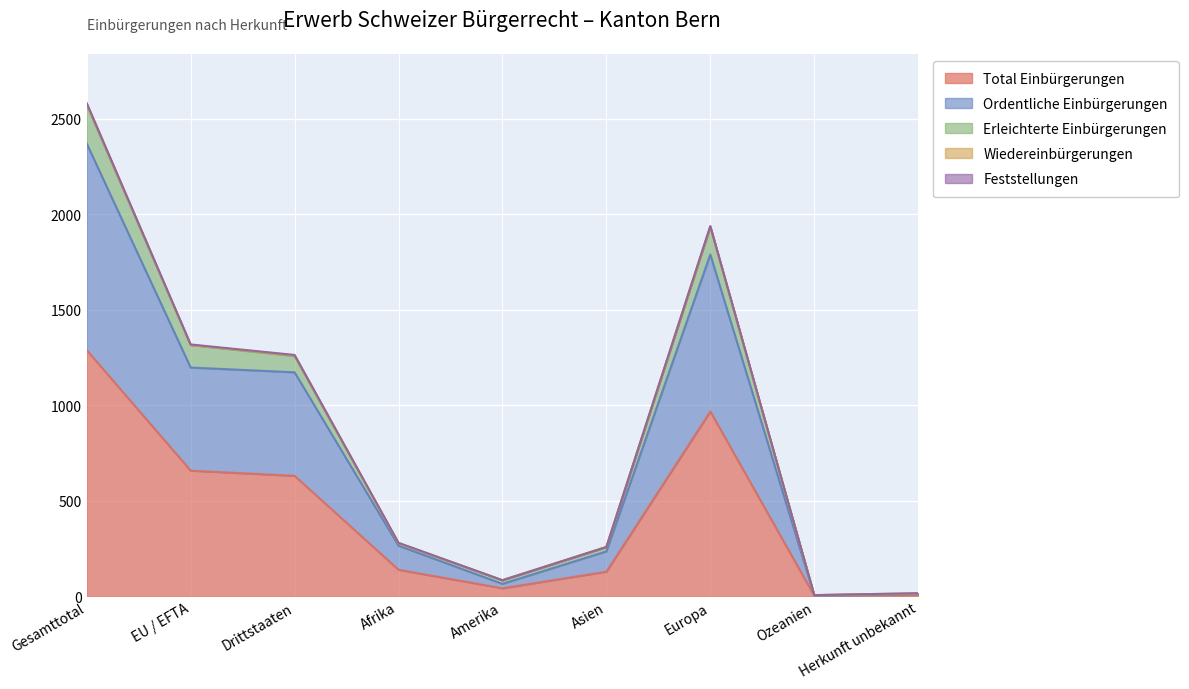

The Total Einbürgerungen series shows 129 at Asien. True or false?

True